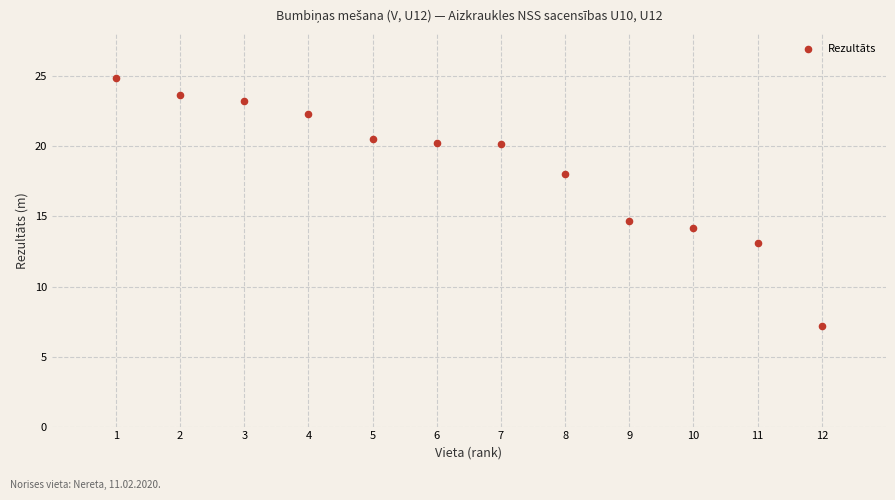

What is the average X value?

6.5